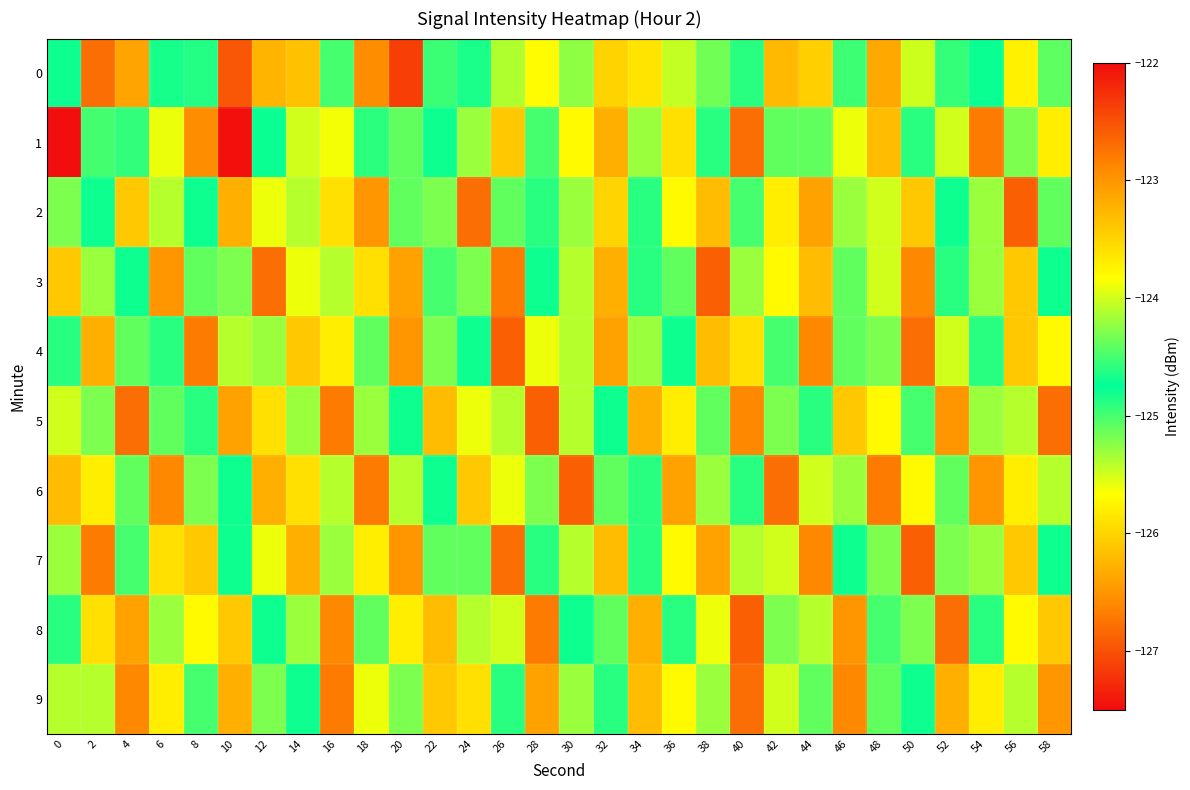

Reading left to right, extract all data points from this chart.

0: 0=-124.7	2=-126.8	4=-126.4	6=-124.8	8=-124.9	10=-122.5	12=-123.3	14=-123.3	16=-125.0	18=-126.6	20=-122.4	22=-124.5	24=-124.7	26=-124.1	28=-125.7	30=-124.2	32=-126.0	34=-125.9	36=-124.0	38=-124.3	40=-124.6	42=-126.2	44=-126.0	46=-125.0	48=-126.4	50=-125.5	52=-124.9	54=-124.8	56=-123.7	58=-125.1
1: 0=-127.5	2=-125.0	4=-124.6	6=-123.9	8=-126.6	10=-127.5	12=-124.7	14=-125.5	16=-125.6	18=-124.9	20=-125.1	22=-124.8	24=-125.3	26=-126.1	28=-124.5	30=-125.7	32=-126.3	34=-124.2	36=-125.9	38=-124.6	40=-126.8	42=-125.1	44=-124.4	46=-125.6	48=-126.2	50=-124.9	52=-125.5	54=-126.7	56=-124.3	58=-125.8
2: 0=-125.2	2=-124.7	4=-126.1	6=-125.4	8=-124.8	10=-126.3	12=-125.6	14=-124.1	16=-125.9	18=-126.5	20=-124.4	22=-125.2	24=-126.8	26=-125.1	28=-124.6	30=-125.3	32=-126.0	34=-124.9	36=-125.7	38=-126.2	40=-124.5	42=-125.8	44=-126.4	46=-124.2	48=-125.5	50=-126.1	52=-124.7	54=-125.3	56=-126.9	58=-124.4
3: 0=-126.1	2=-125.3	4=-124.7	6=-126.5	8=-125.1	10=-124.3	12=-126.8	14=-125.6	16=-124.1	18=-125.9	20=-126.4	22=-124.5	24=-125.2	26=-126.7	28=-124.8	30=-125.4	32=-126.3	34=-124.6	36=-125.1	38=-126.9	40=-124.2	42=-125.7	44=-126.2	46=-124.4	48=-125.5	50=-126.6	52=-124.9	54=-125.3	56=-126.1	58=-124.7
4: 0=-124.9	2=-126.3	4=-125.1	6=-124.6	8=-126.7	10=-125.4	12=-124.2	14=-126.1	16=-125.8	18=-124.4	20=-126.5	22=-125.2	24=-124.8	26=-126.9	28=-125.6	30=-124.1	32=-126.4	34=-125.3	36=-124.7	38=-126.2	40=-125.9	42=-124.5	44=-126.6	46=-125.1	48=-124.3	50=-126.8	52=-125.5	54=-124.9	56=-126.1	58=-125.7
5: 0=-125.5	2=-124.3	4=-126.8	6=-125.1	8=-124.6	10=-126.4	12=-125.9	14=-124.2	16=-126.7	18=-125.3	20=-124.8	22=-126.2	24=-125.6	26=-124.1	28=-126.9	30=-125.4	32=-124.7	34=-126.3	36=-125.8	38=-124.4	40=-126.6	42=-125.2	44=-124.9	46=-126.1	48=-125.7	50=-124.5	52=-126.5	54=-125.3	56=-124.1	58=-126.8
6: 0=-126.2	2=-125.8	4=-124.4	6=-126.6	8=-125.2	10=-124.7	12=-126.3	14=-125.9	16=-124.1	18=-126.7	20=-125.4	22=-124.8	24=-126.1	26=-125.6	28=-124.3	30=-126.9	32=-125.1	34=-124.6	36=-126.4	38=-125.3	40=-124.9	42=-126.8	44=-125.5	46=-124.2	48=-126.7	50=-125.7	52=-124.4	54=-126.5	56=-125.8	58=-124.1
7: 0=-125.3	2=-126.7	4=-124.5	6=-125.9	8=-126.1	10=-124.7	12=-125.6	14=-126.3	16=-124.2	18=-125.8	20=-126.5	22=-124.4	24=-125.1	26=-126.8	28=-124.6	30=-125.4	32=-126.2	34=-124.9	36=-125.7	38=-126.4	40=-124.1	42=-125.5	44=-126.6	46=-124.8	48=-125.2	50=-126.9	52=-124.3	54=-125.3	56=-126.1	58=-124.7
8: 0=-124.6	2=-125.9	4=-126.4	6=-124.2	8=-125.7	10=-126.1	12=-124.8	14=-125.3	16=-126.6	18=-124.4	20=-125.8	22=-126.2	24=-124.1	26=-125.5	28=-126.7	30=-124.7	32=-125.1	34=-126.3	36=-124.9	38=-125.6	40=-126.9	42=-124.3	44=-125.4	46=-126.5	48=-124.5	50=-125.2	52=-126.8	54=-124.6	56=-125.7	58=-126.1
9: 0=-125.4	2=-124.1	4=-126.6	6=-125.8	8=-124.5	10=-126.3	12=-125.2	14=-124.8	16=-126.7	18=-125.6	20=-124.3	22=-126.1	24=-125.9	26=-124.6	28=-126.4	30=-125.3	32=-124.9	34=-126.2	36=-125.7	38=-124.2	40=-126.8	42=-125.5	44=-124.4	46=-126.6	48=-125.1	50=-124.7	52=-126.3	54=-125.8	56=-124.1	58=-126.5